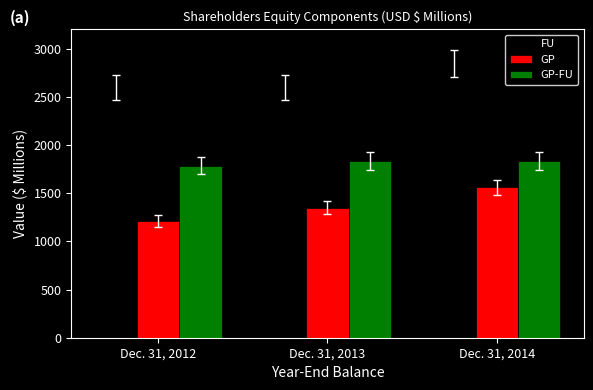

Count the number of data series in this chart.

3